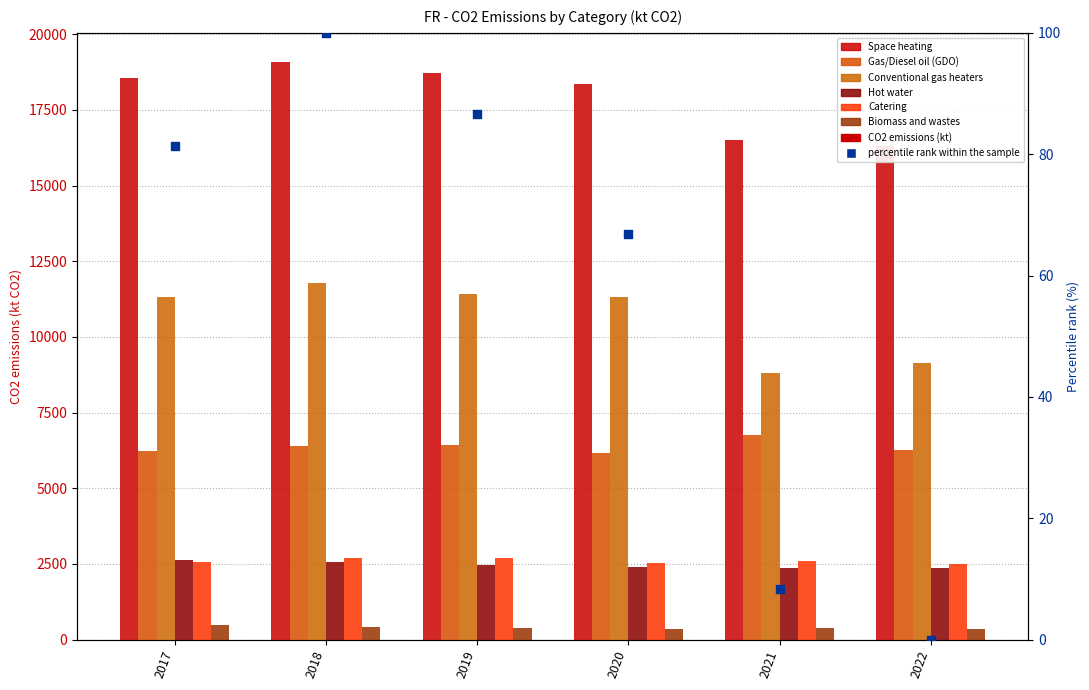

Which series reaches the maximum Y coordinate?

Space heating